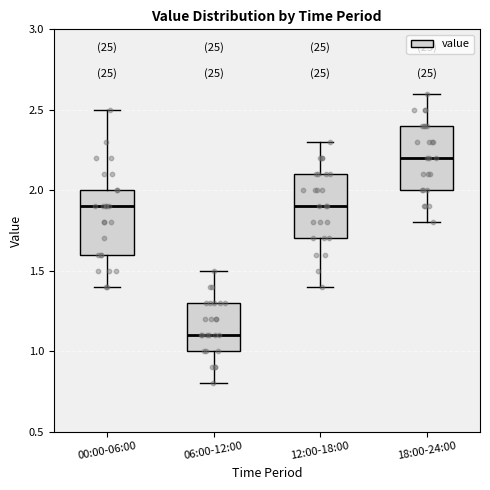

Reading left to right, read every box against the y-axis: the position of its median line, the range the box covers, and the ends of its whiskers. The values are not printed on the chart, so give them approximately, as read against the axis.

00:00-06:00: median 1.9, box 1.6 to 2.0, whiskers 1.4 to 2.5
06:00-12:00: median 1.1, box 1.0 to 1.3, whiskers 0.8 to 1.5
12:00-18:00: median 1.9, box 1.7 to 2.1, whiskers 1.4 to 2.3
18:00-24:00: median 2.2, box 2.0 to 2.4, whiskers 1.8 to 2.6